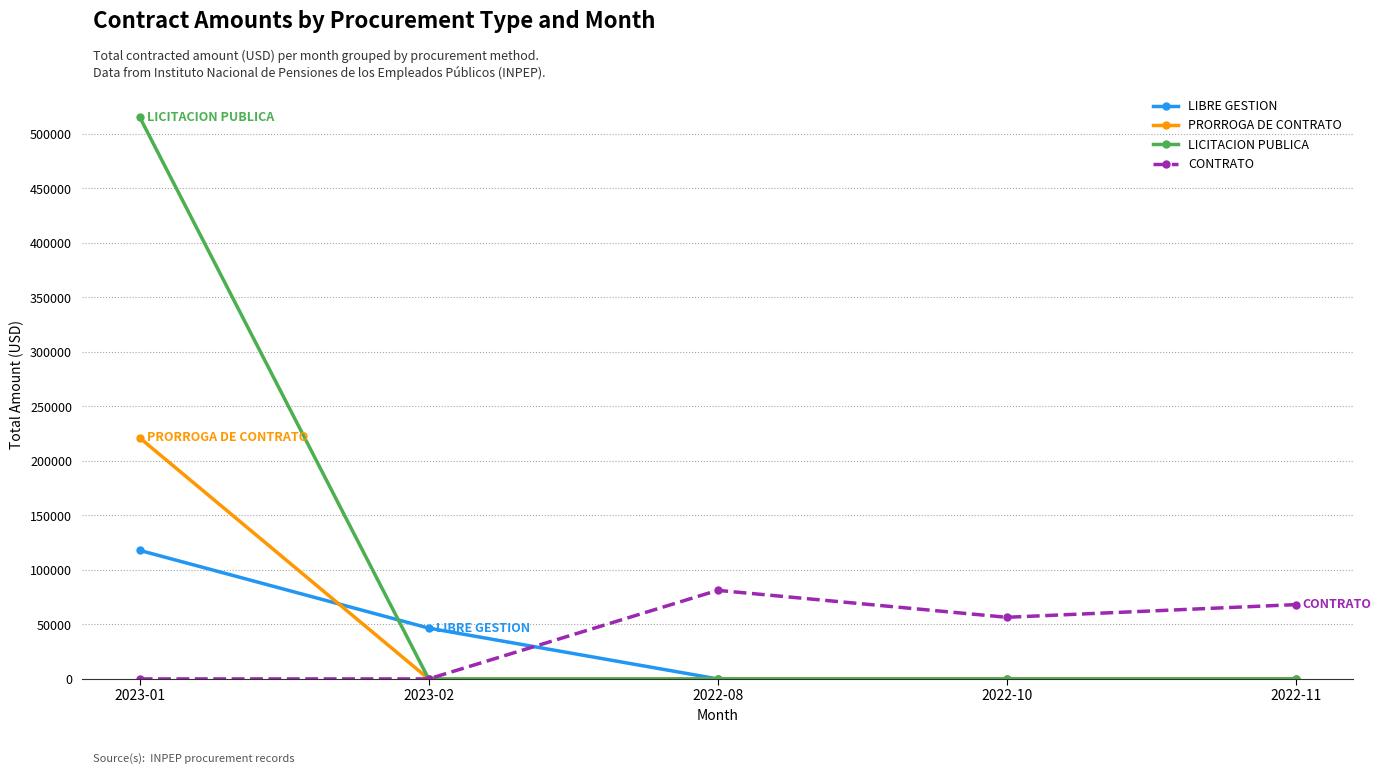

Where is CONTRATO nearest to the value 40635?

2022-10